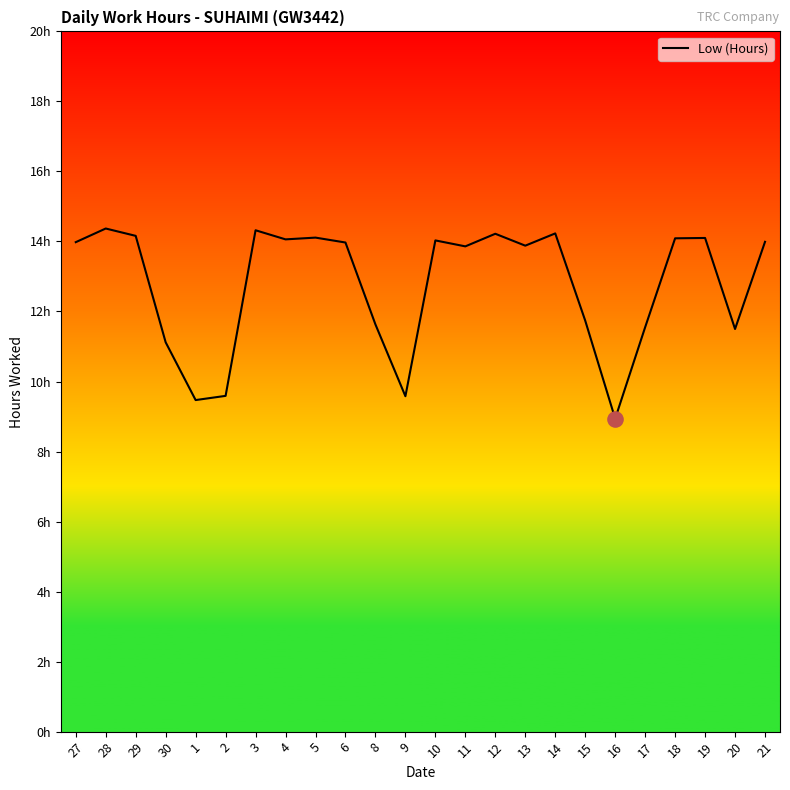

What is the change in value from 4 to 14?

+0.2